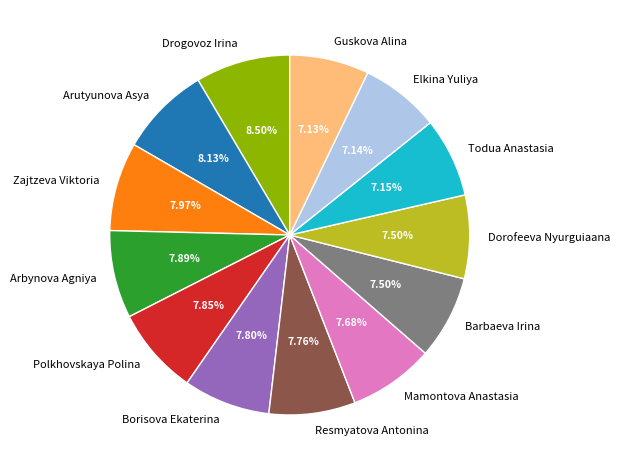

To the nearest percent, what is the difference between the largest and smallest slice percentages?

1%